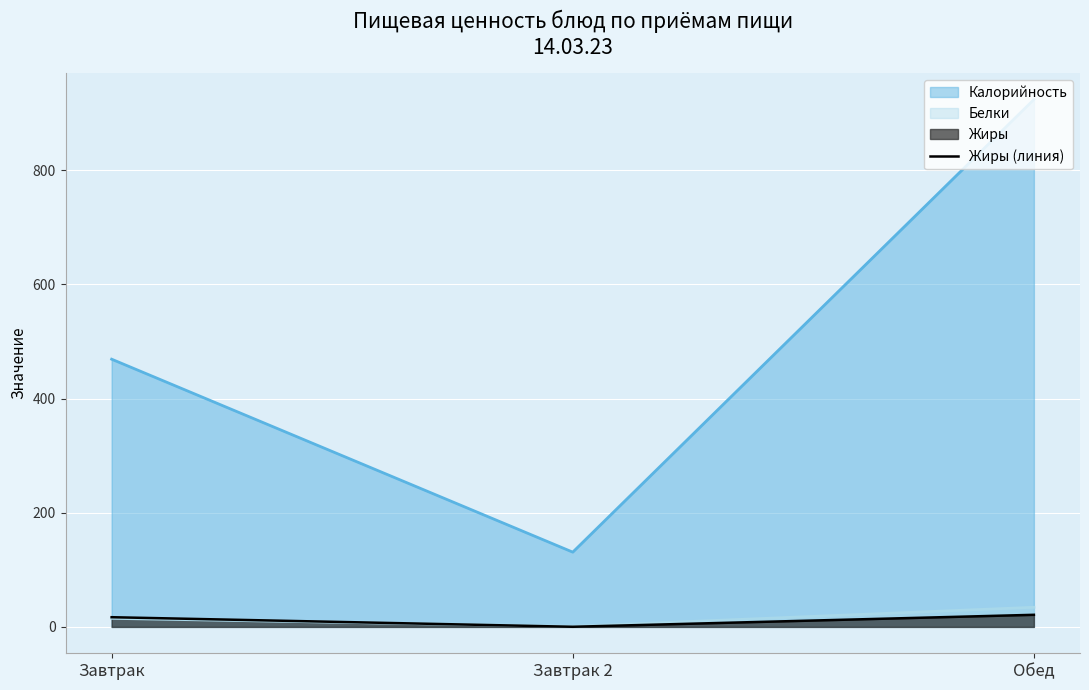

What is the difference between the second highest and minimum values?

16.8